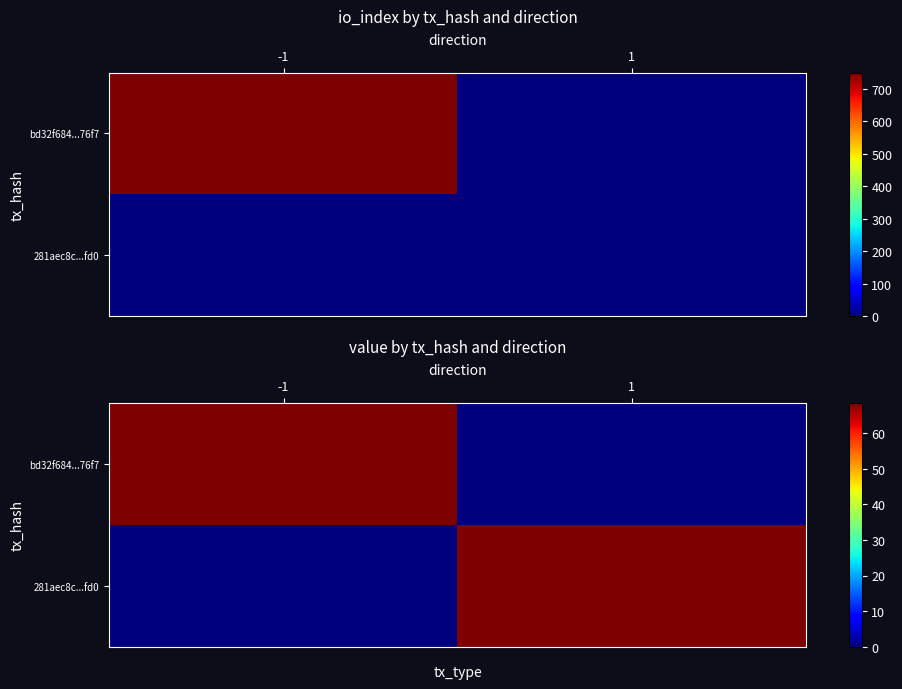

Between -1 and 1, which is larger?

-1